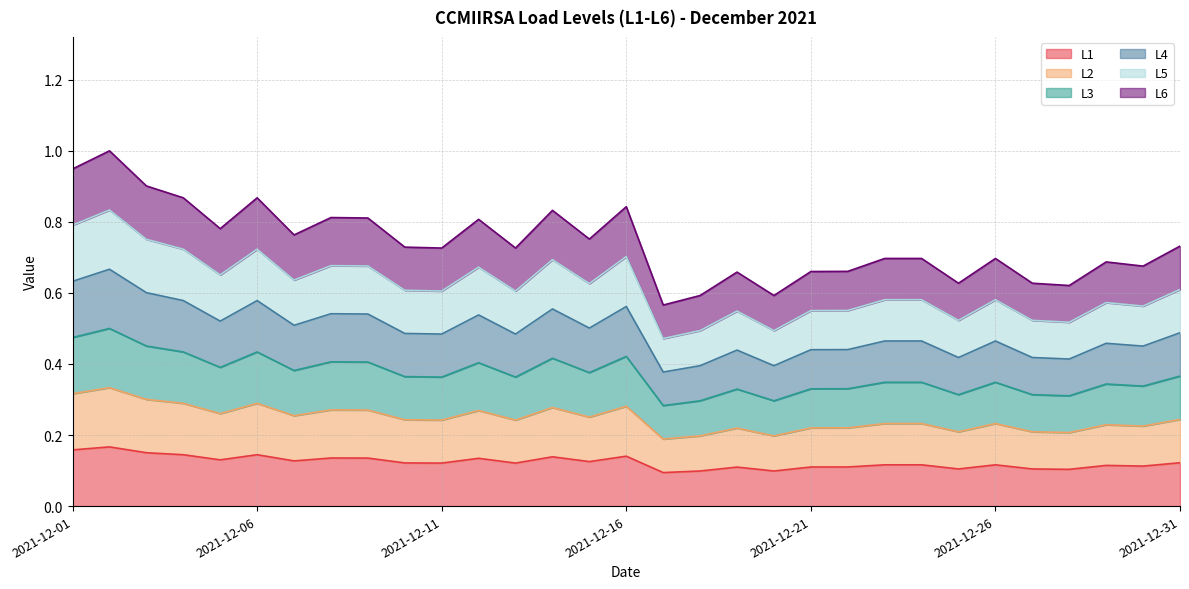

How many interior local valleys does the L1 series have?

10